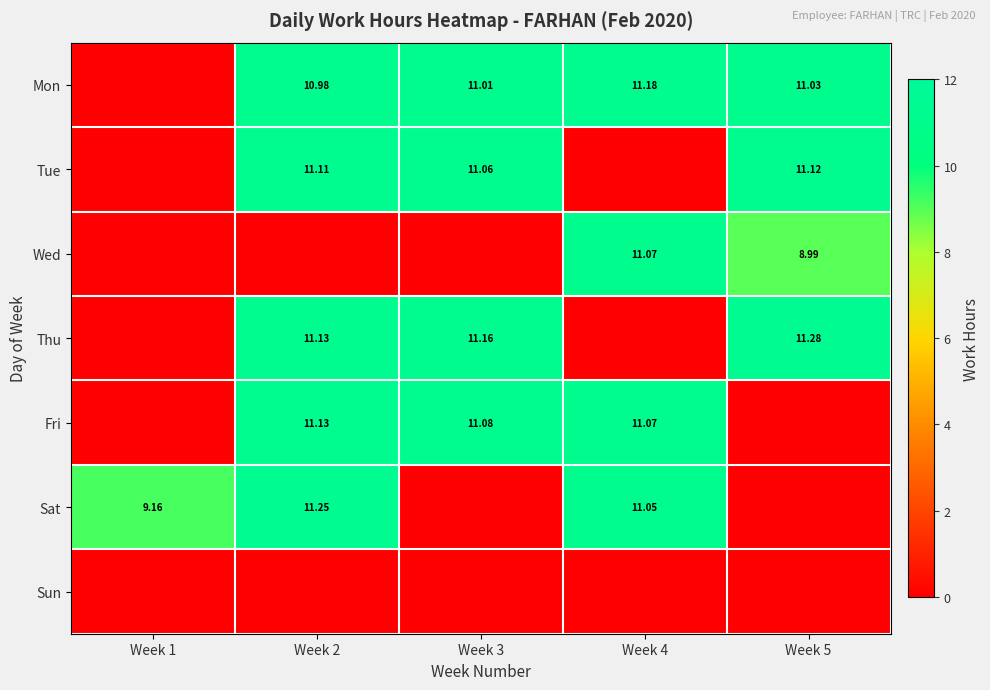

At which category is the sum across all series the highest?

Week 2